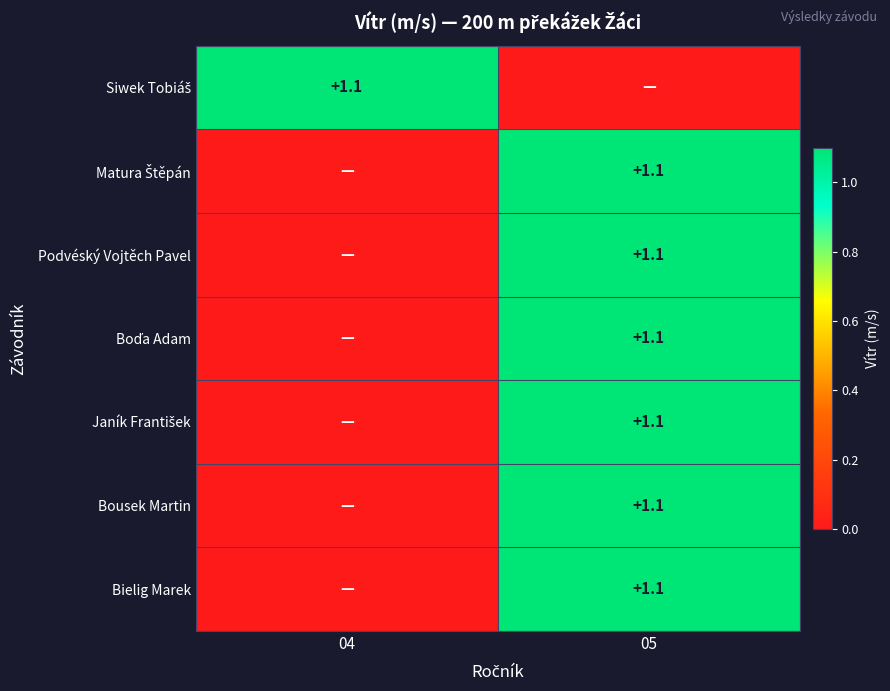

Rank the series at 05 from lowest to highest value.

Siwek Tobiáš, Matura Štěpán, Podvéský Vojtěch Pavel, Boďa Adam, Janík František, Bousek Martin, Bielig Marek